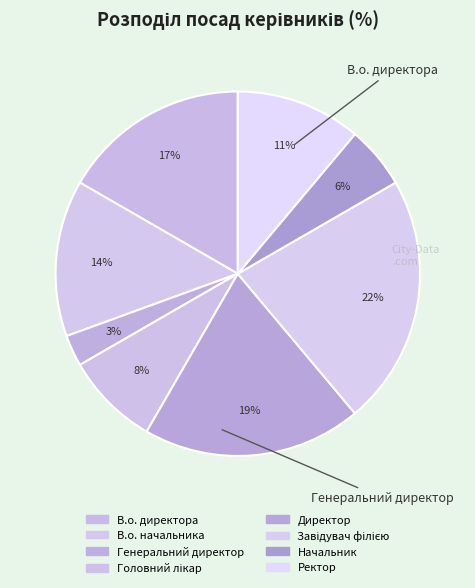

To the nearest percent, what is the combined percentage of Ректор and В.о. начальника?

25%